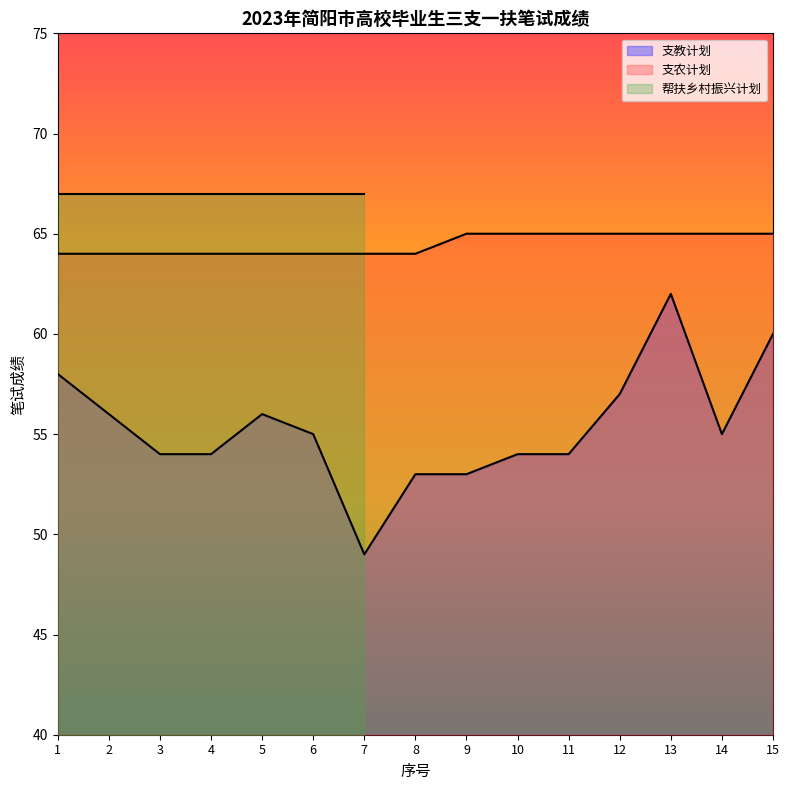

Rank the series at 9 from highest to lowest value.

支农计划, 支教计划